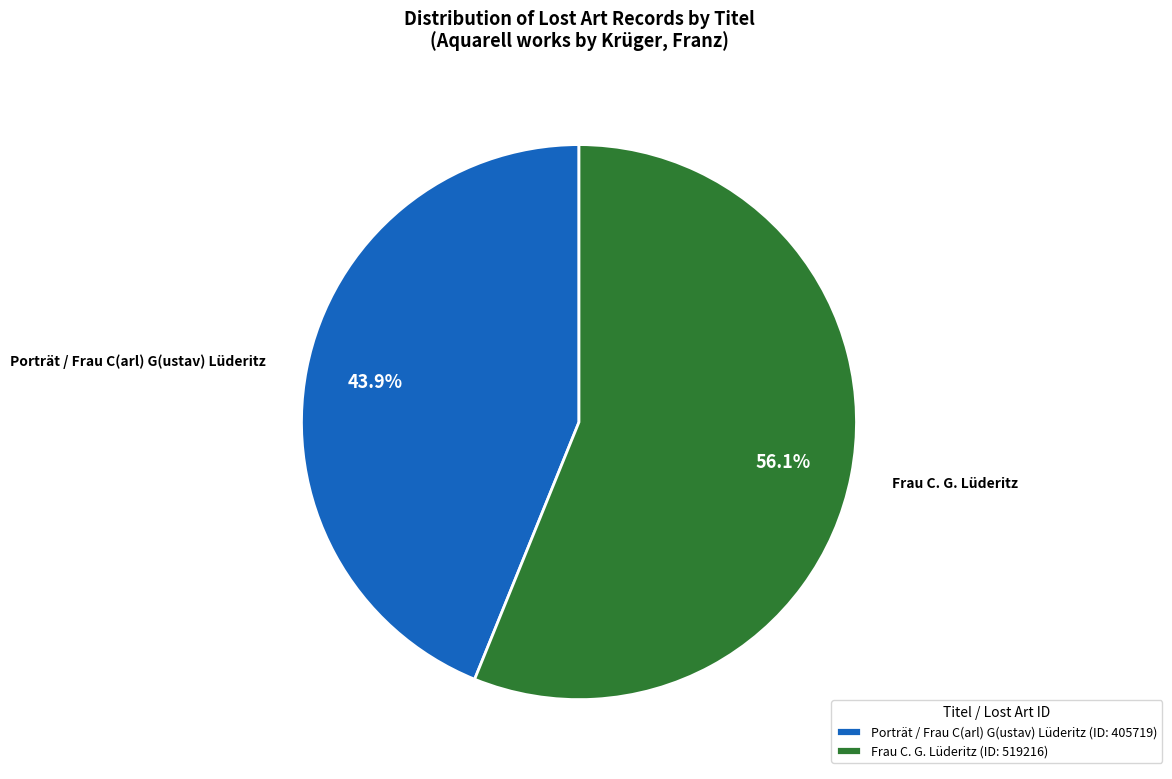

What portion of the pie excludes Porträt / Frau C(arl) G(ustav) Lüderitz?

56.1%